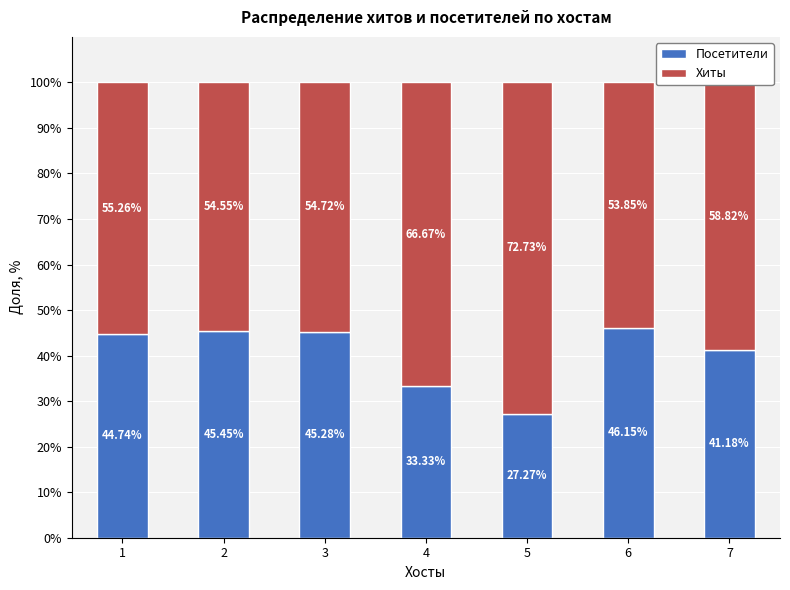

What is the total value across all series at 1?

100.0